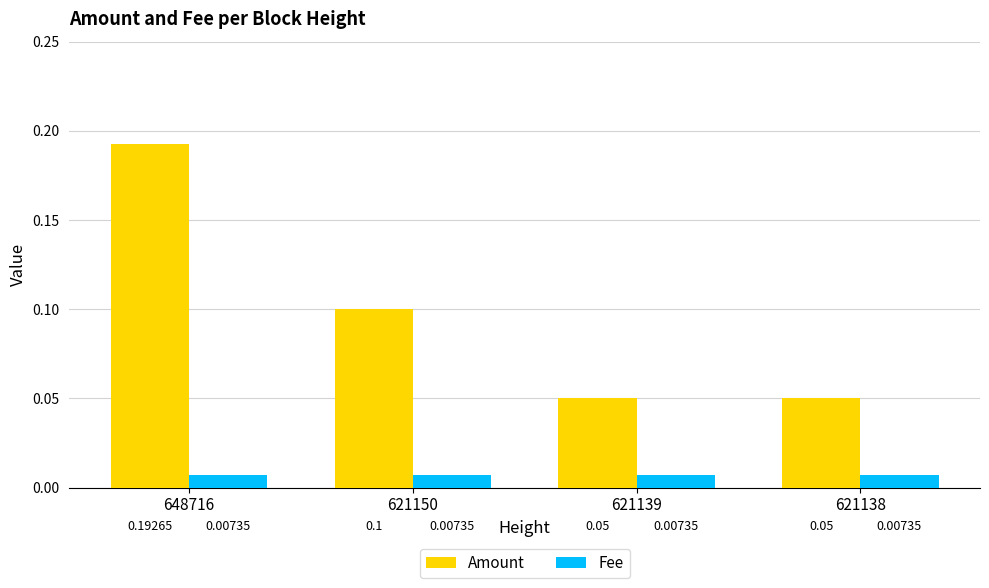

Which series has the largest total across all categories?

Amount